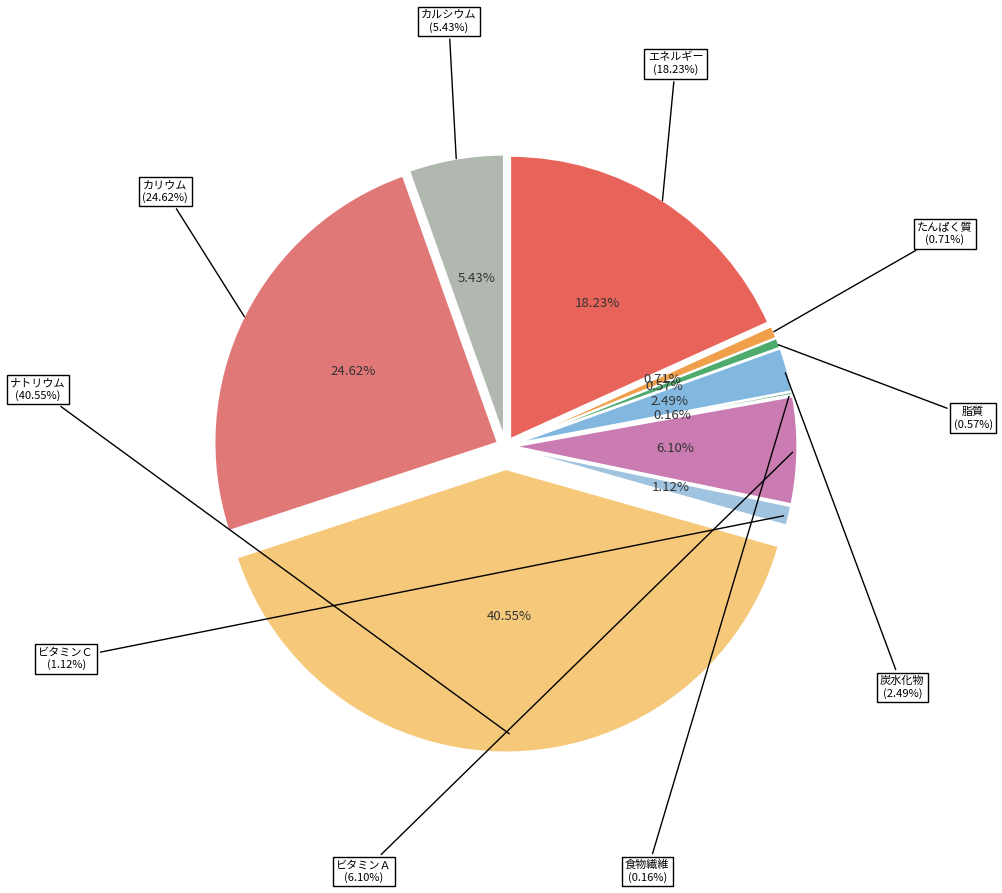

Is the sum of 食物繊維 and 脂質 greater than half?

No